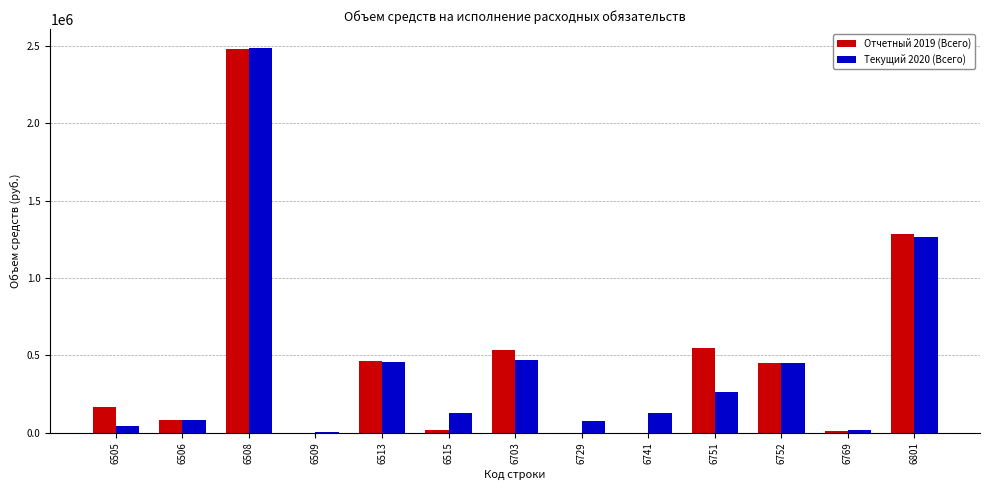

Is the value of Отчетный 2019 (Всего) at 6752 greater than the value of Текущий 2020 (Всего) at 6506?

Yes